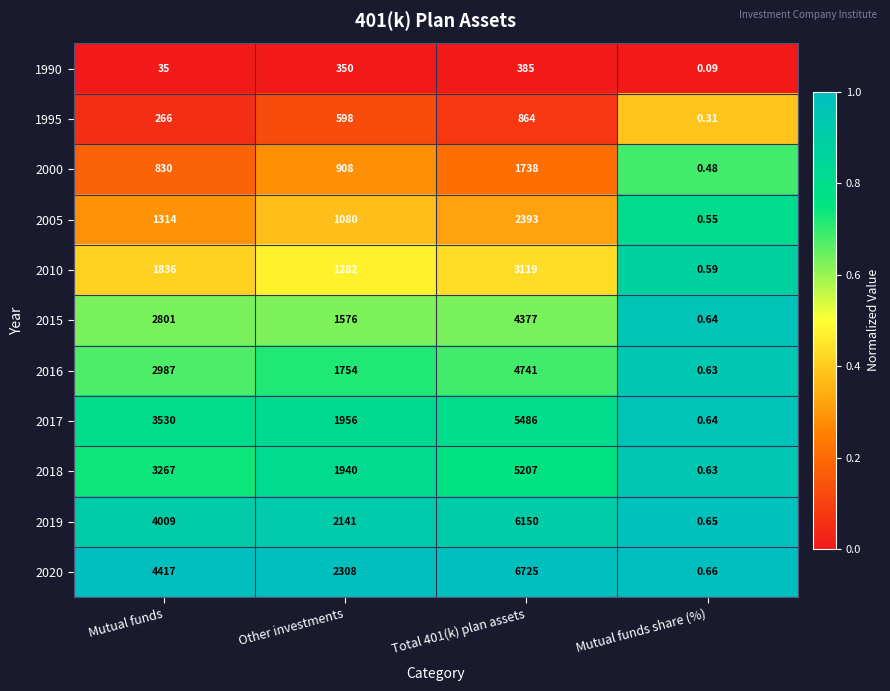

What is the difference between the highest and lowest values at Total 401(k) plan assets?

6340.0